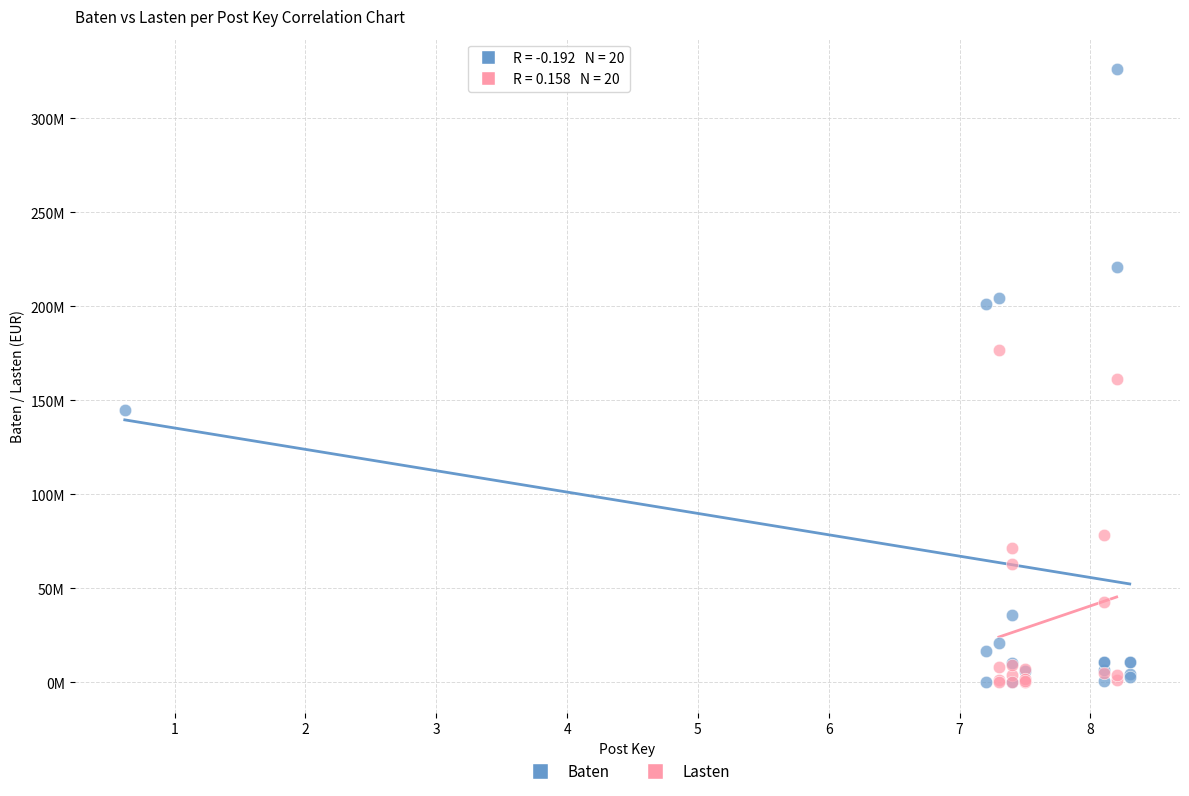

Which series reaches the maximum Y coordinate?

Baten